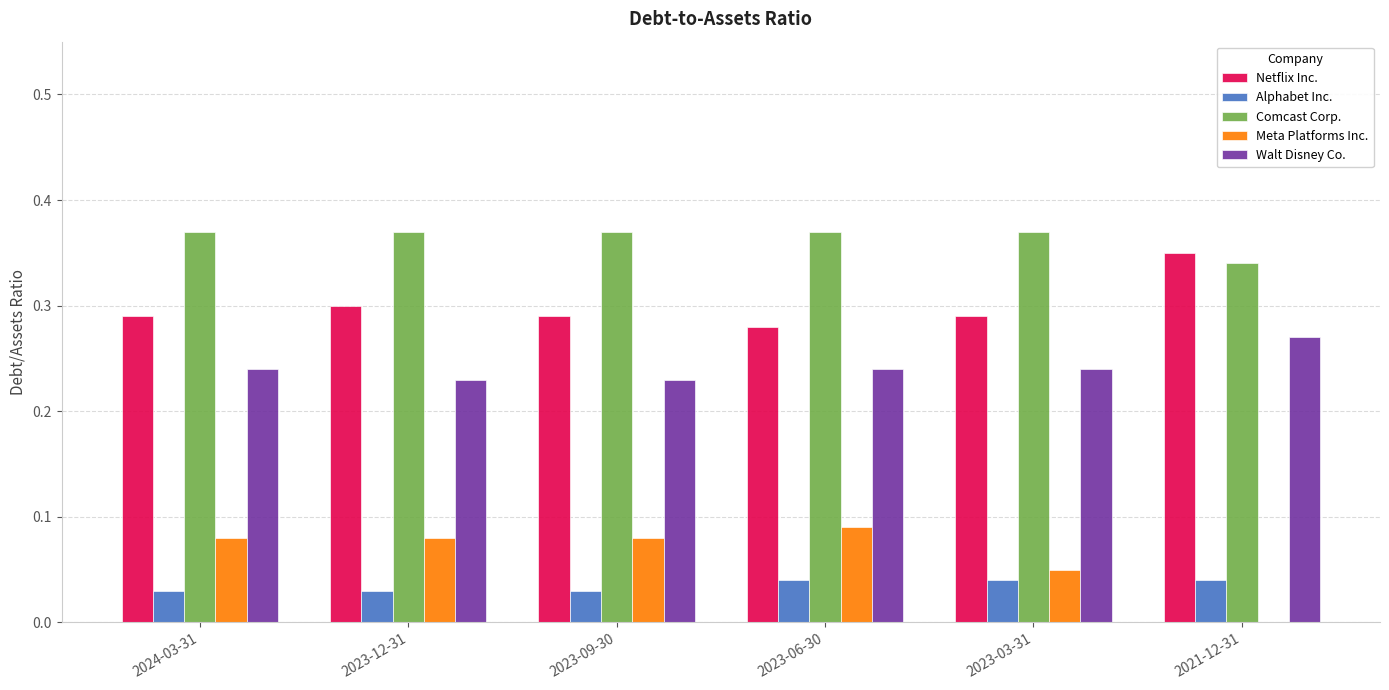

The value of Comcast Corp. at 2024-03-31 is 0.6. True or false?

False